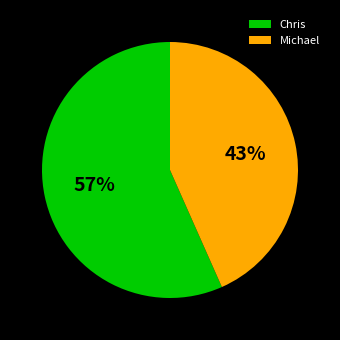

Approximately how many times larger is the value at Michael compared to Chris?

0.8